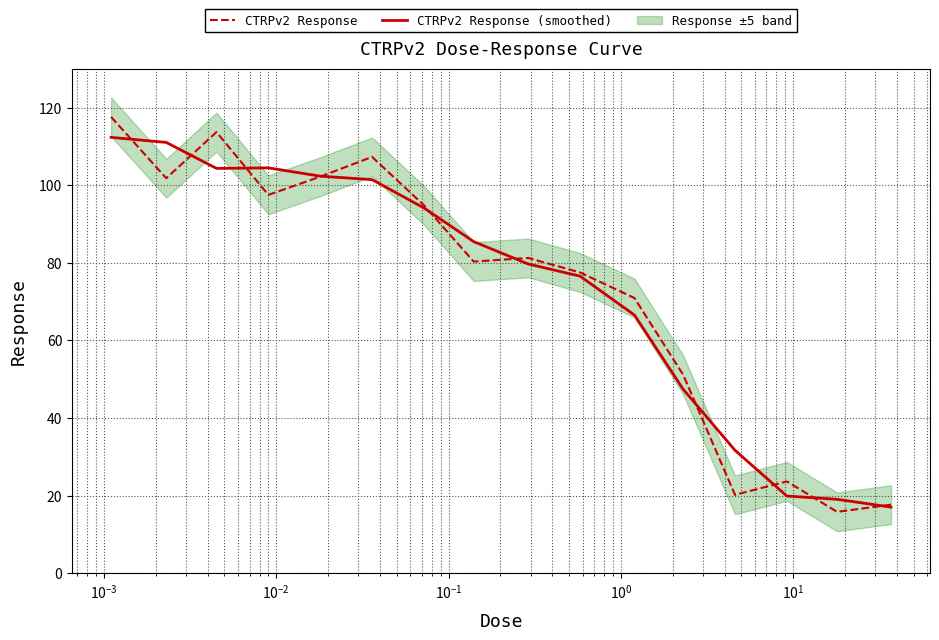

Reading right to left, extract all data points from this chart.

CTRPv2 Response: 17.7	15.8	23.7	20.2	51.2	70.9	77.5	81.3	80.3	94.8	107.3	102.2	97.5	113.7	101.8	117.6
CTRPv2 Response (smoothed): 17.1	19.1	19.9	31.7	47.4	66.5	76.6	79.7	85.5	94.2	101.4	102.3	104.5	104.3	111.0	112.3